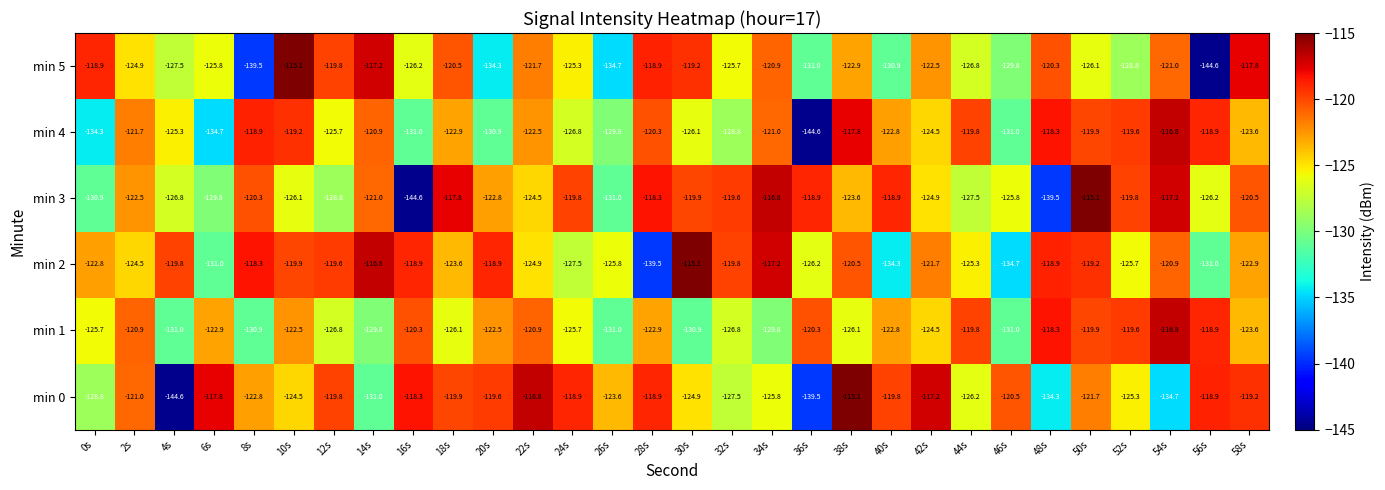

At which category is the sum across all series the highest?

50s